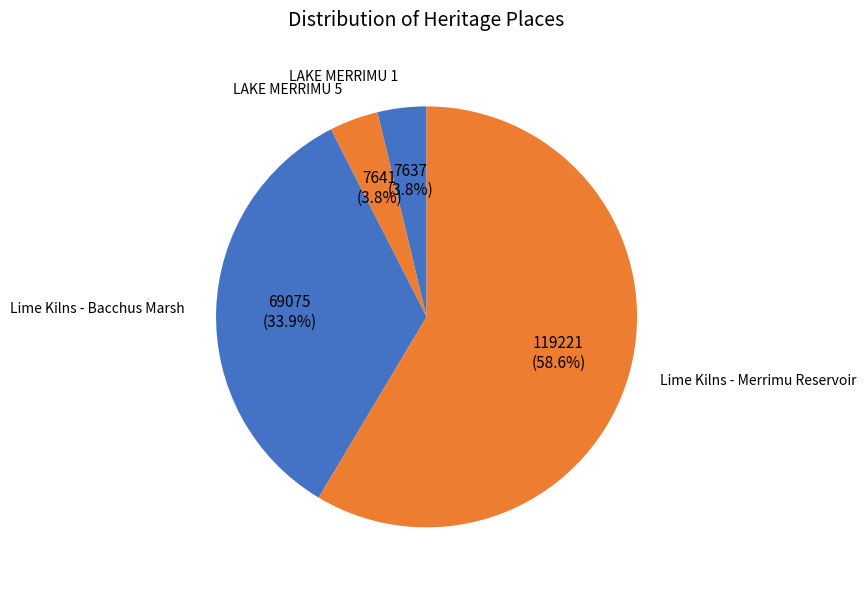

Count the number of slices in the pie.

4